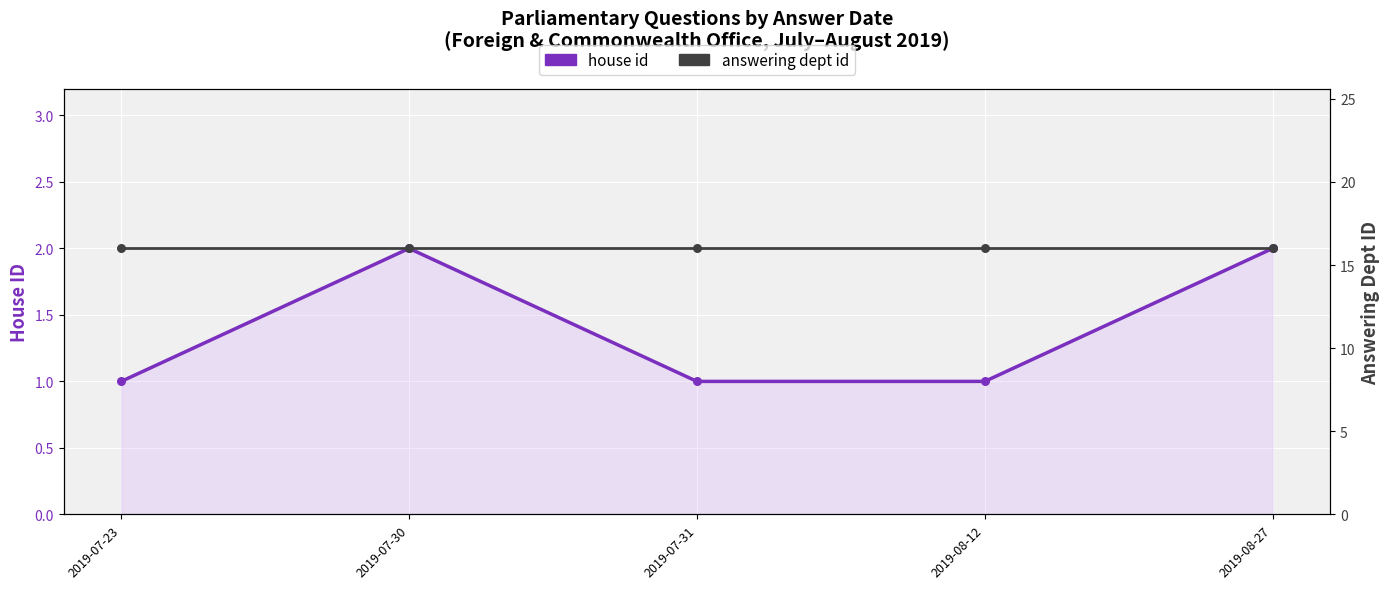

Is the value of house id at 2019-07-30 greater than the value of answering dept id at 2019-07-23?

No